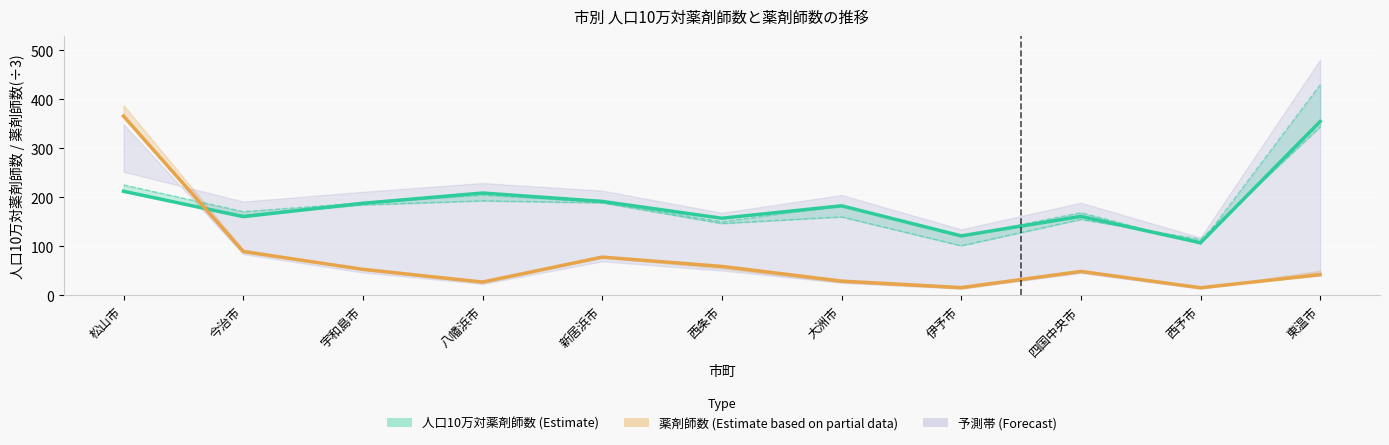

How many values in the 人口10万対薬剤師数_平成22年 series exceed 182?

6